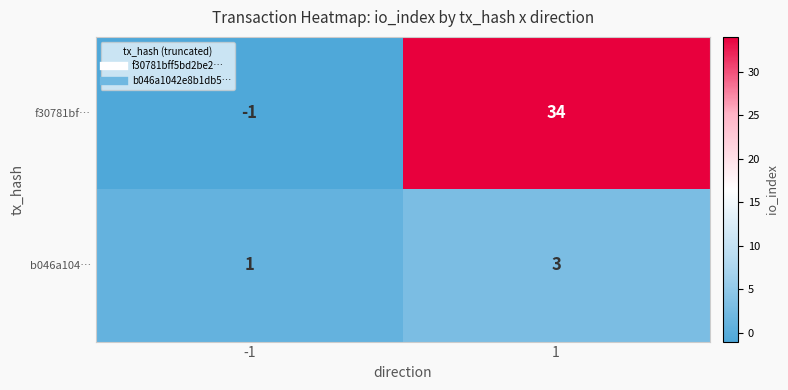

List the series in order of their peak value, lowest first.

b046a104…, f30781bf…